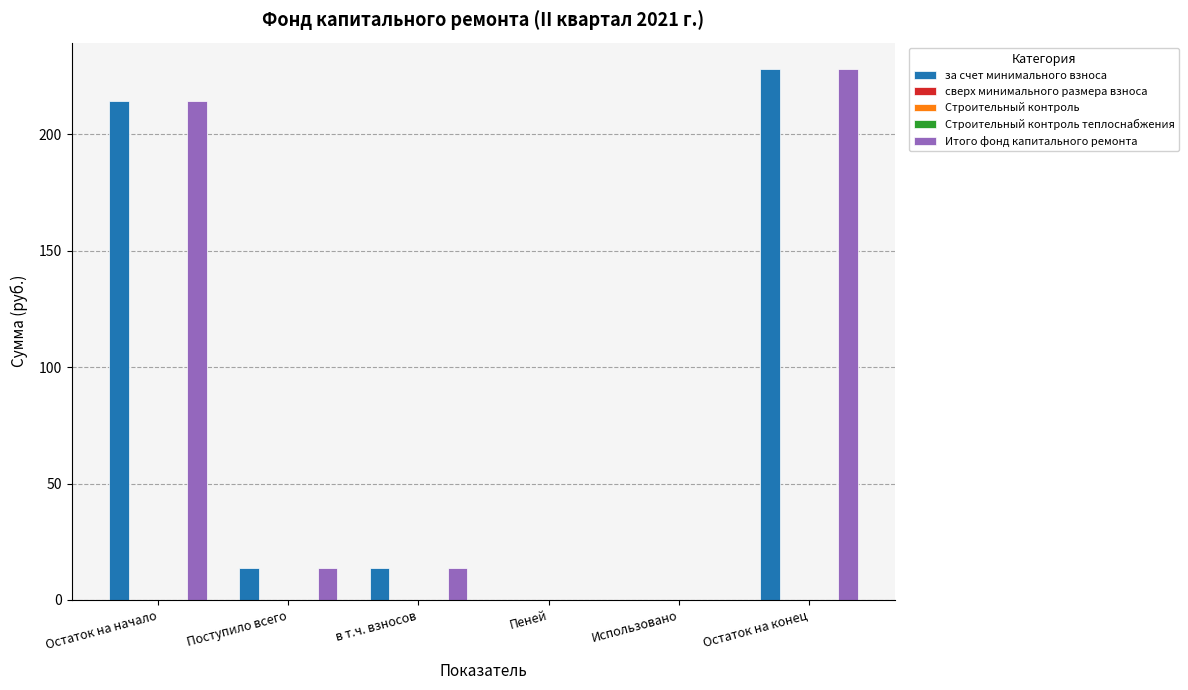

True or false: Итого фонд капитального ремонта has a value of 214.2 at Остаток на начало.

True